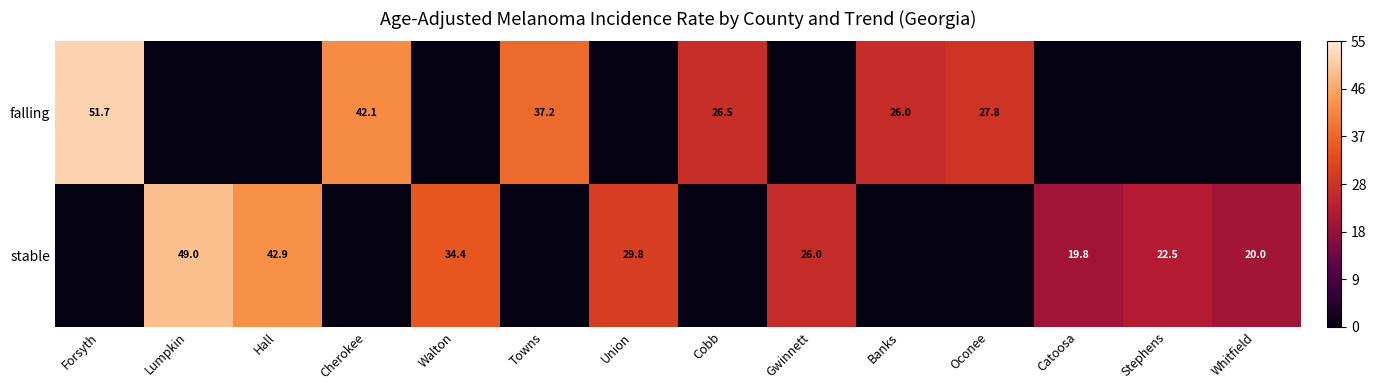

The stable series shows 49.0 at Lumpkin. True or false?

True